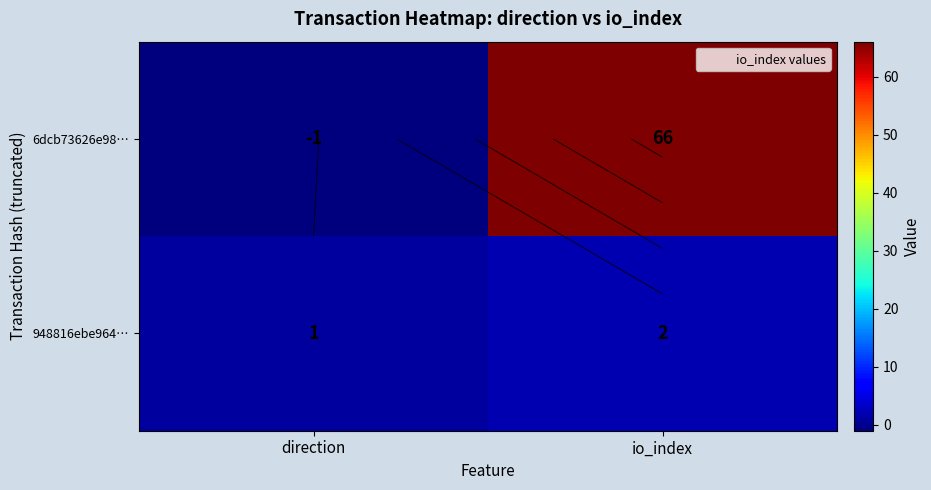

What is the difference between the 6dcb73626e98… values at direction and io_index?

67